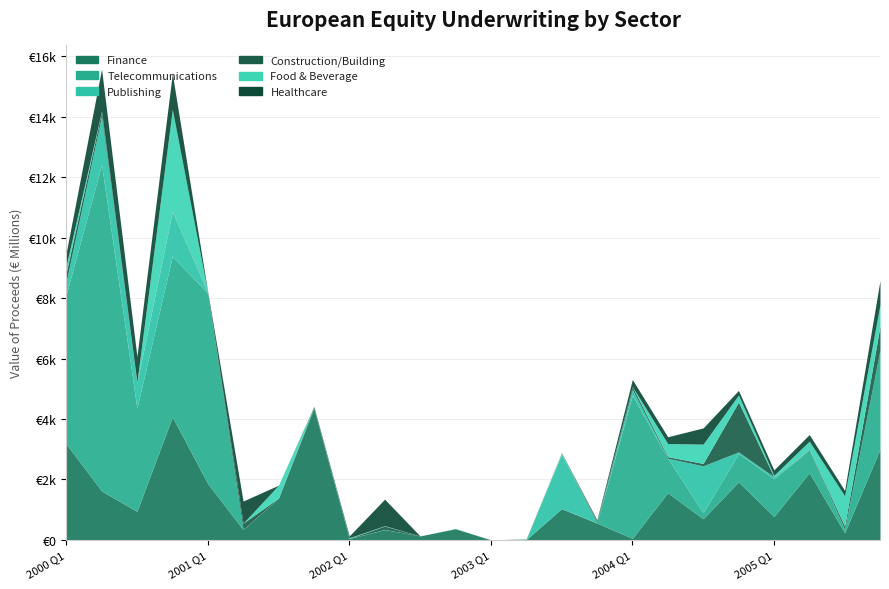

What is the label of the 15th point from the left?

2003 Q3